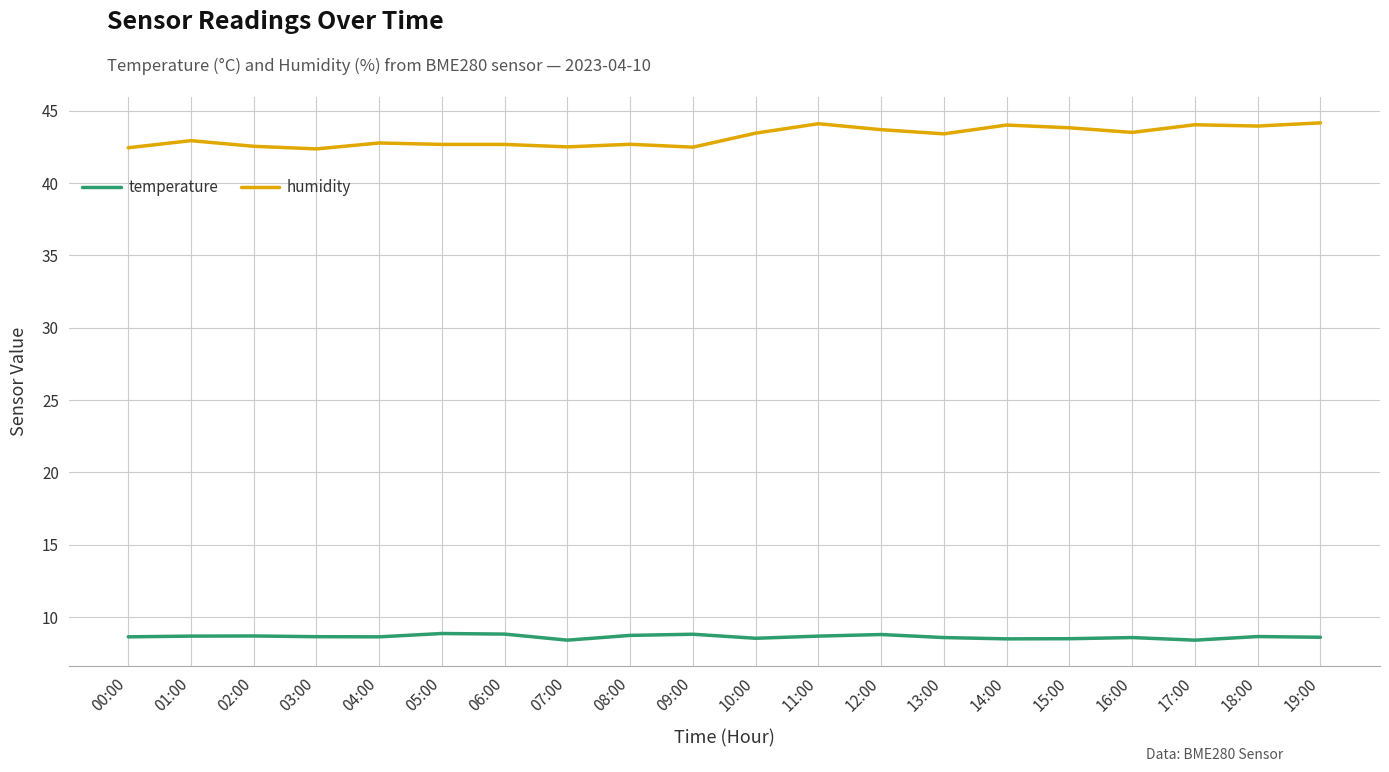

What position from the left is 08:00?

9